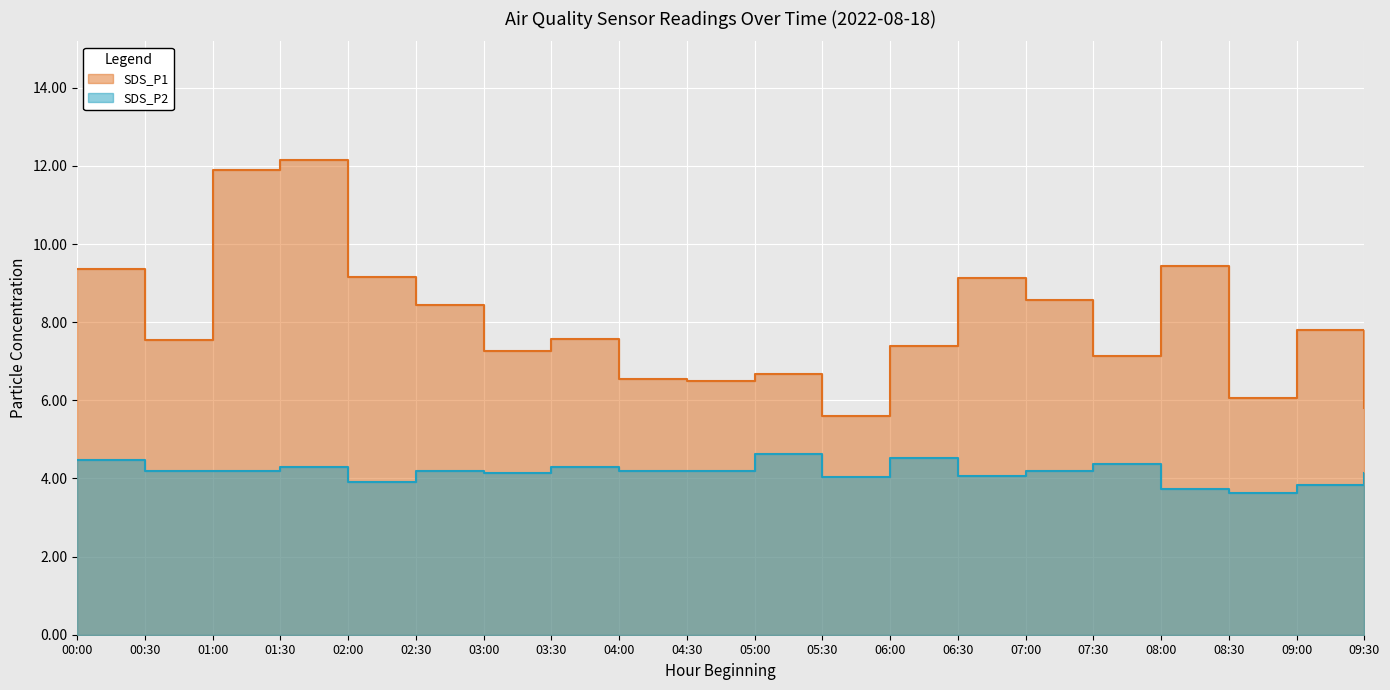

The SDS_P1 series shows 7.6 at 03:30. True or false?

True